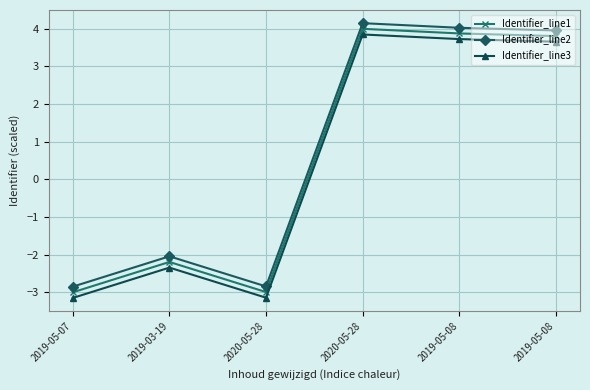

Where is the first local minimum for Identifier_line1?

2020-05-28